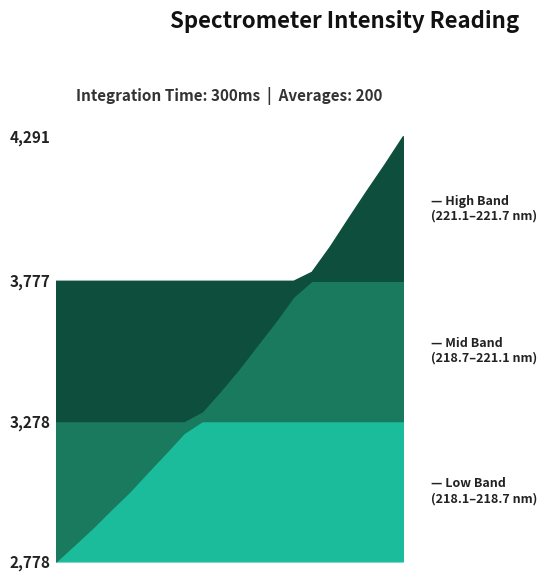

What is the difference between the values at 218.0596 and 221.4993?

1413.8